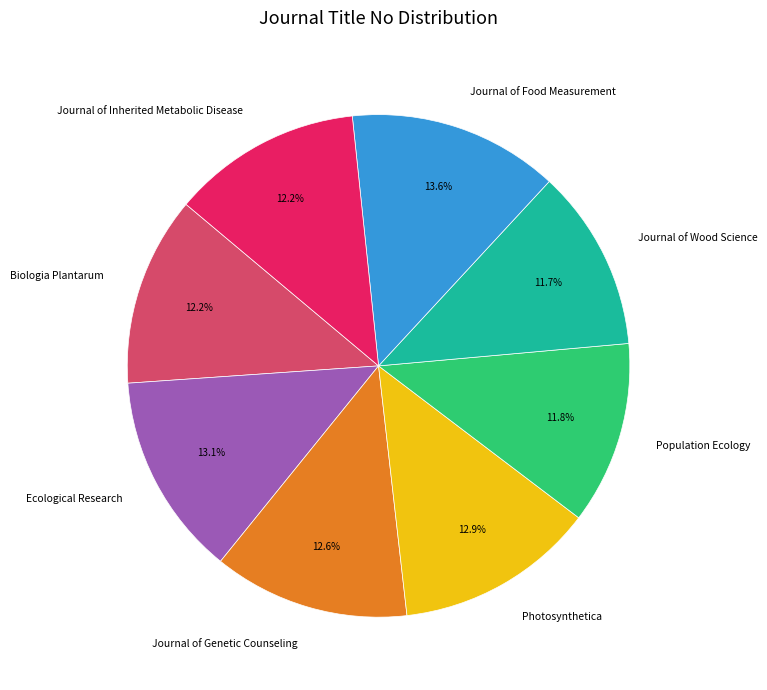

Is there a majority slice in this chart?

No